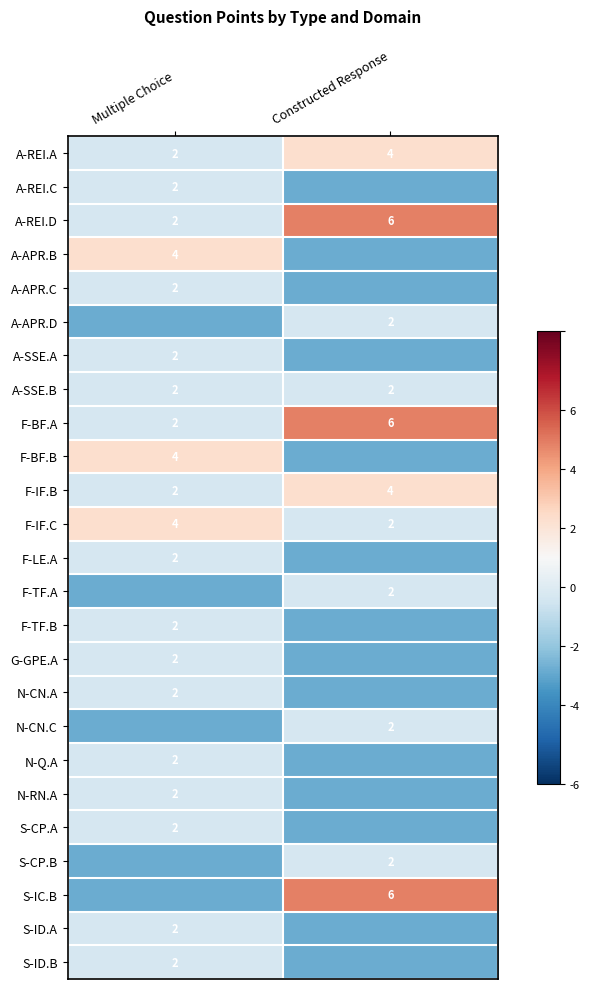

At which label is A-REI.A closest to 3?

Multiple Choice